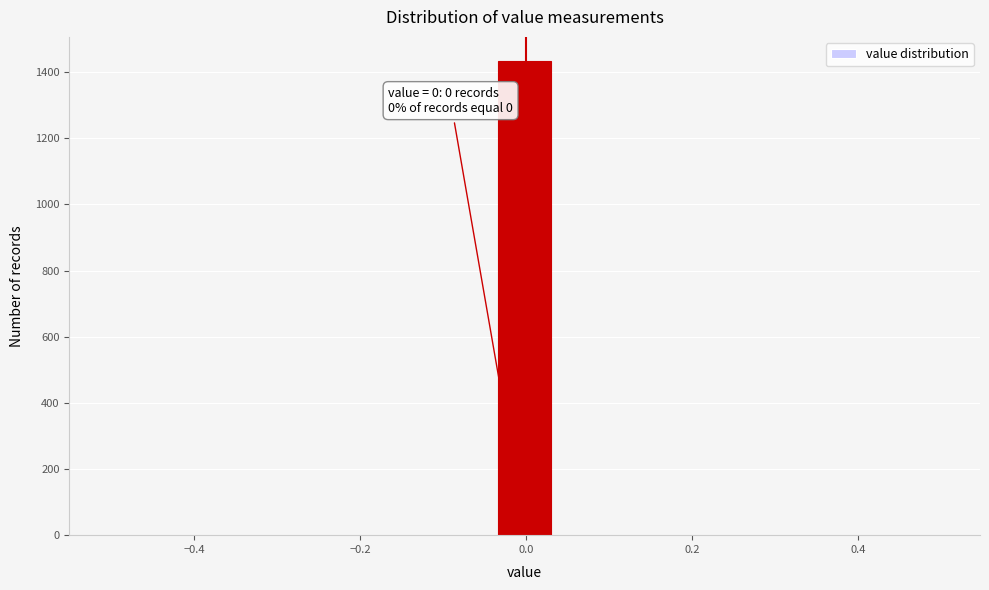

Read against the x-axis, roughly where is the centre of the tallest bar?

0.00